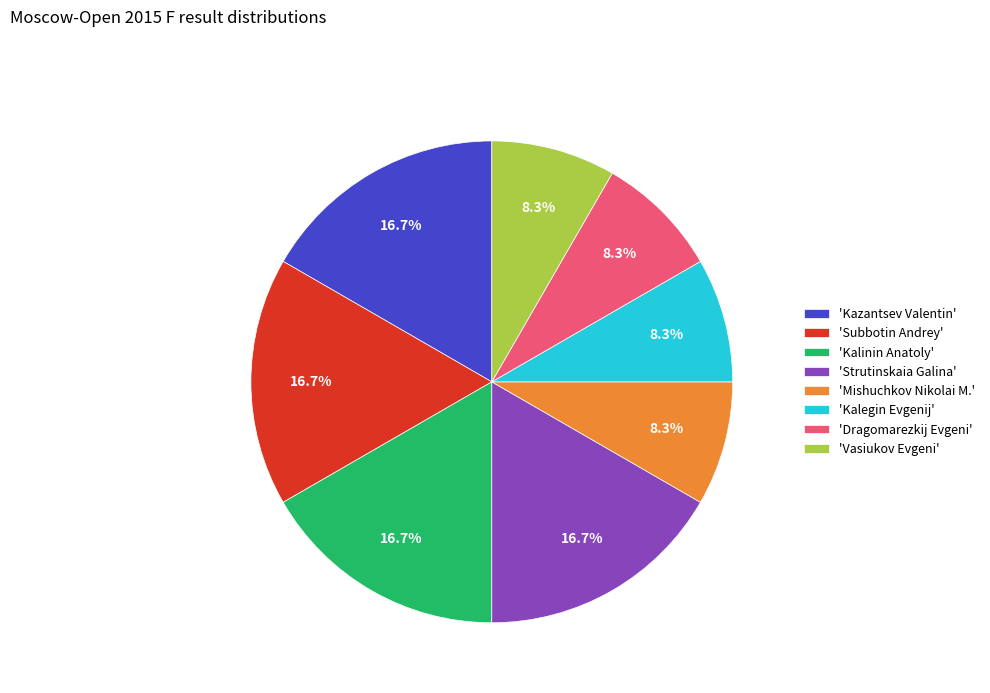

To the nearest percent, what is the average slice percentage?

12%